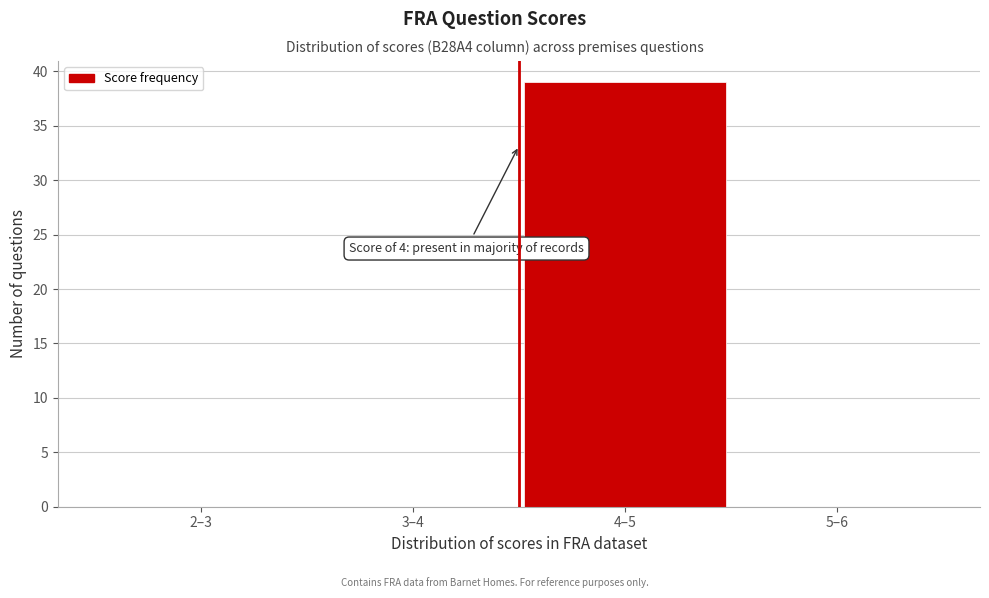

Reading left to right, extract all data points from this chart.

2–3=0	3–4=0	4–5=39	5–6=0